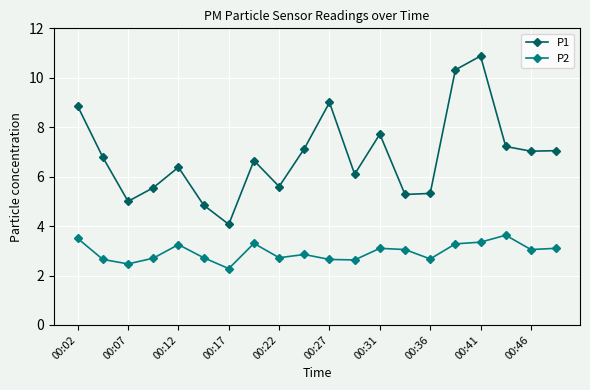

True or false: P2 has more than 2 interior local peaks.

True